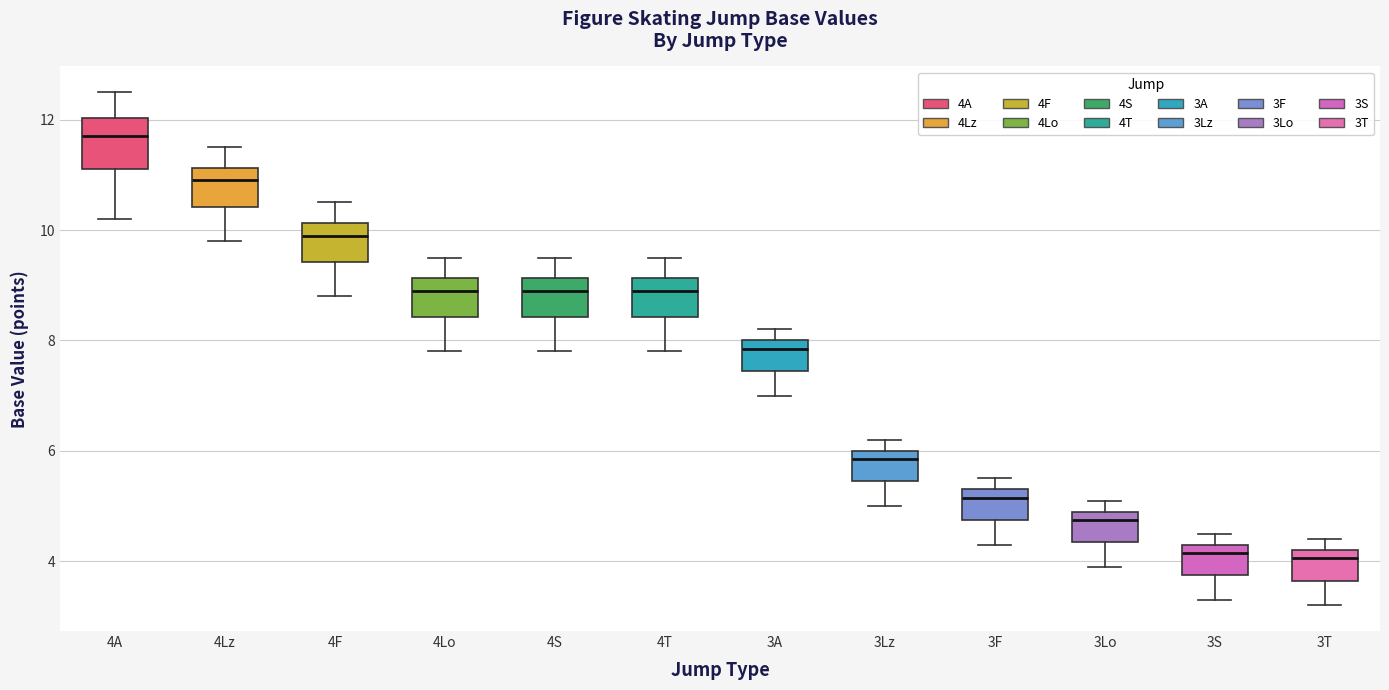

Reading left to right, read every box against the y-axis: the position of its median line, the range the box covers, and the ends of its whiskers. The values are not printed on the chart, so give them approximately, as read against the axis.

4A: median 11.8, box 11.2 to 12.0, whiskers 10.2 to 12.6
4Lz: median 11.0, box 10.4 to 11.2, whiskers 9.8 to 11.6
4F: median 10.0, box 9.4 to 10.2, whiskers 8.8 to 10.6
4Lo: median 9.0, box 8.4 to 9.2, whiskers 7.8 to 9.6
4S: median 9.0, box 8.4 to 9.2, whiskers 7.8 to 9.6
4T: median 9.0, box 8.4 to 9.2, whiskers 7.8 to 9.6
3A: median 7.8, box 7.4 to 8.0, whiskers 7.0 to 8.2
3Lz: median 5.8, box 5.4 to 6.0, whiskers 5.0 to 6.2
3F: median 5.2, box 4.8 to 5.4, whiskers 4.4 to 5.6
3Lo: median 4.8, box 4.4 to 5.0, whiskers 4.0 to 5.2
3S: median 4.2, box 3.8 to 4.4, whiskers 3.4 to 4.6
3T: median 4.0, box 3.6 to 4.2, whiskers 3.2 to 4.4